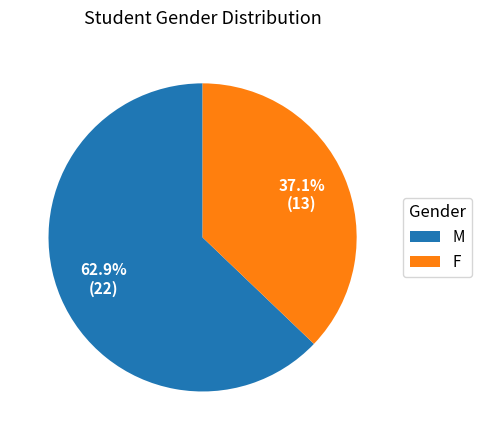

To the nearest percent, what is the combined percentage of M and F?

100%